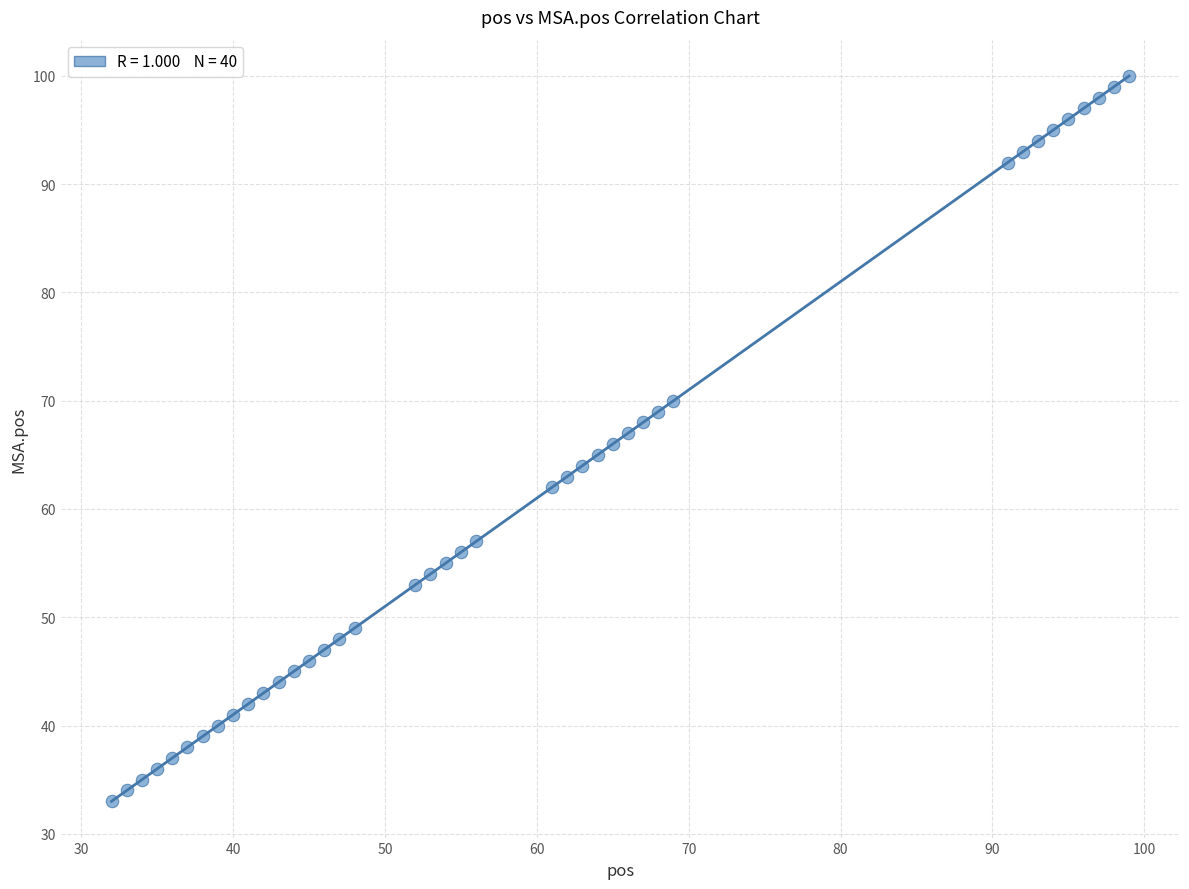

What is the range of Y values (max minus min)?

67